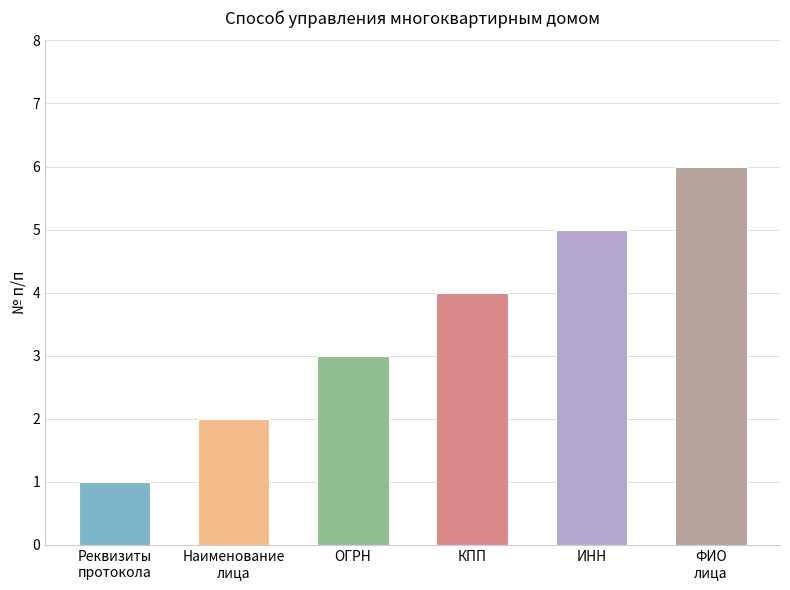

Does the chart contain stacked bars?

No